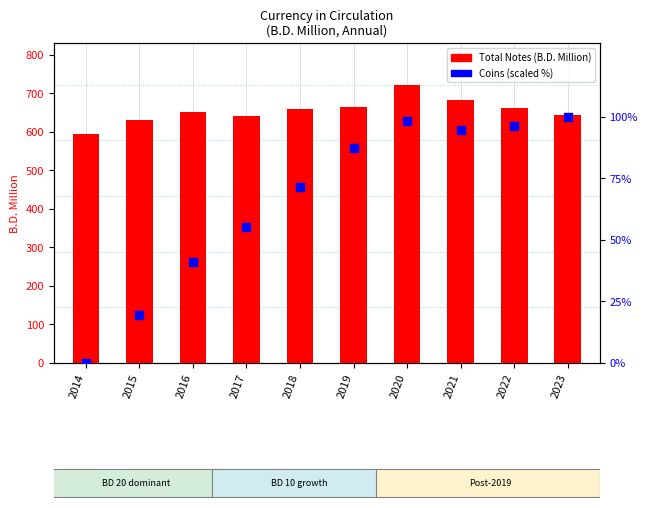

What is the total value across all series at 2018?

731.6